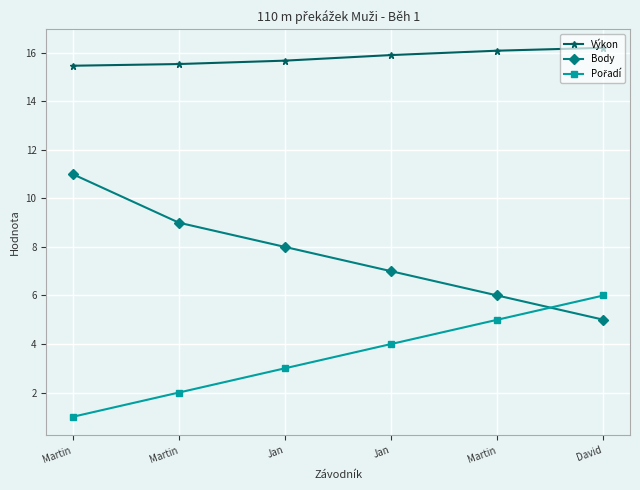

The Výkon series shows 16.1 at Martin. True or false?

True